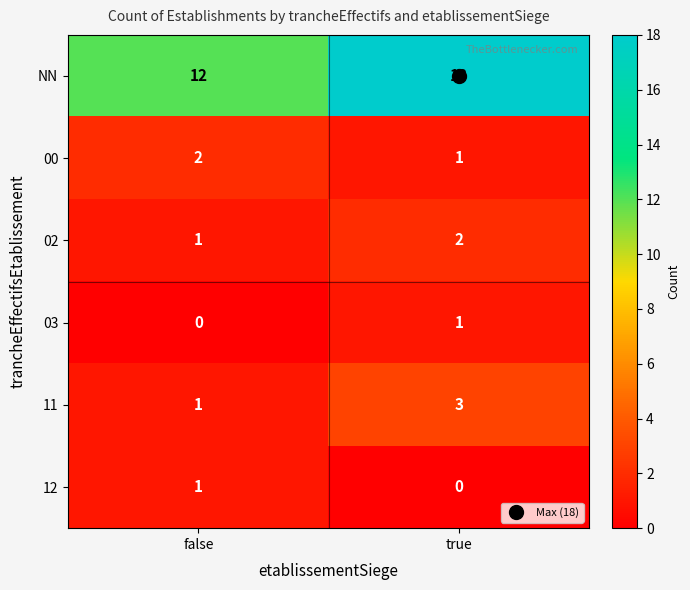

What is the sum of all 11 values?

4